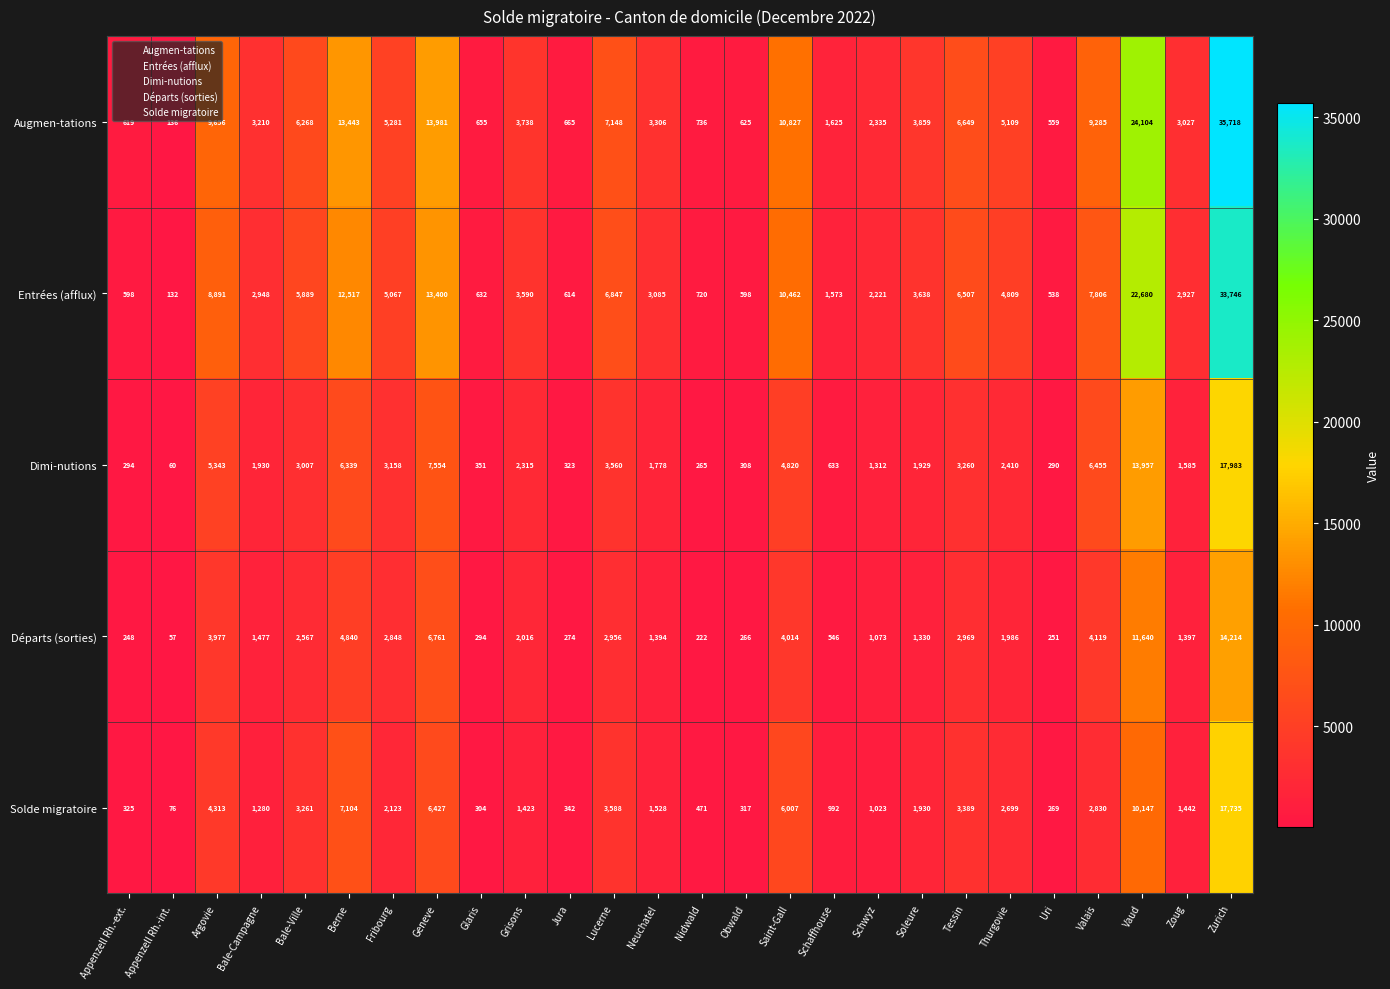

What is the sum of all Départs (sorties) values?

73736